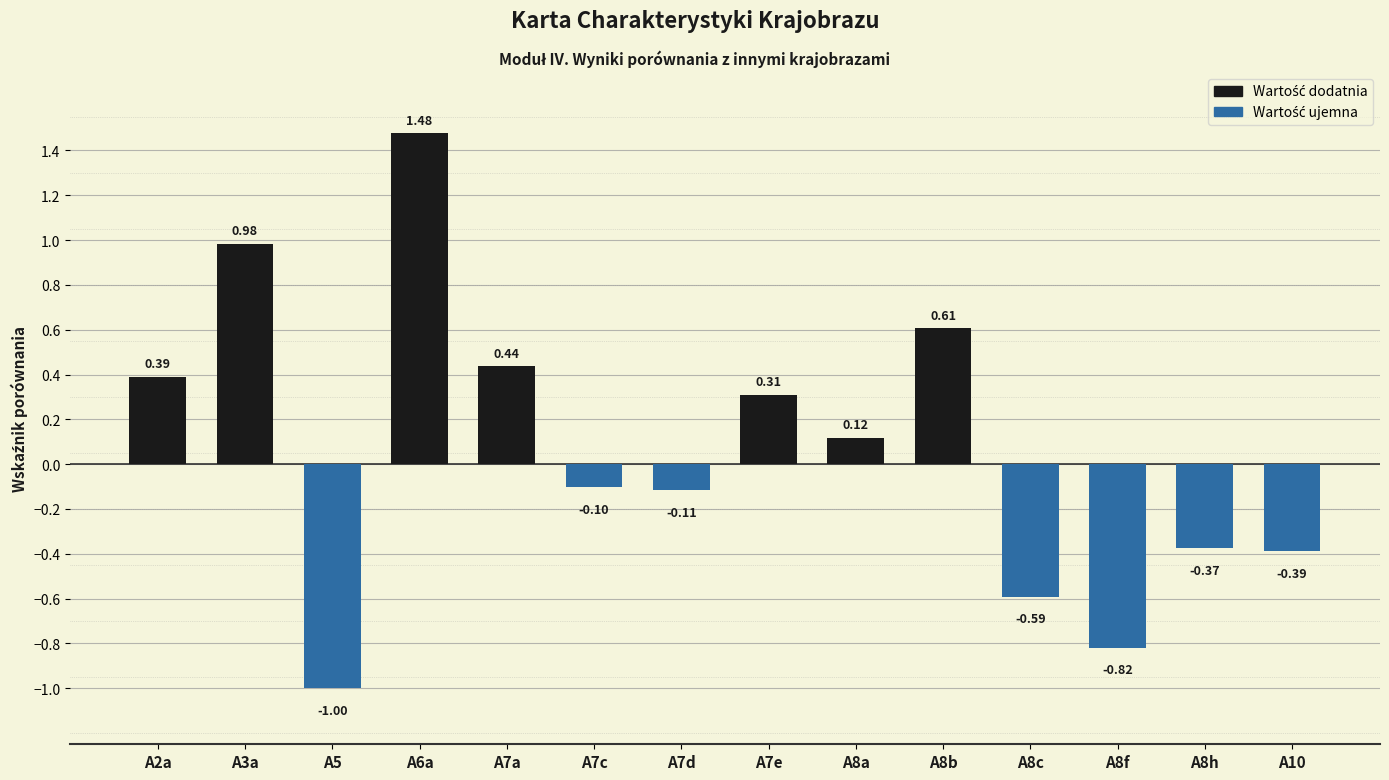

What is the minimum value shown in the chart?

-1.0